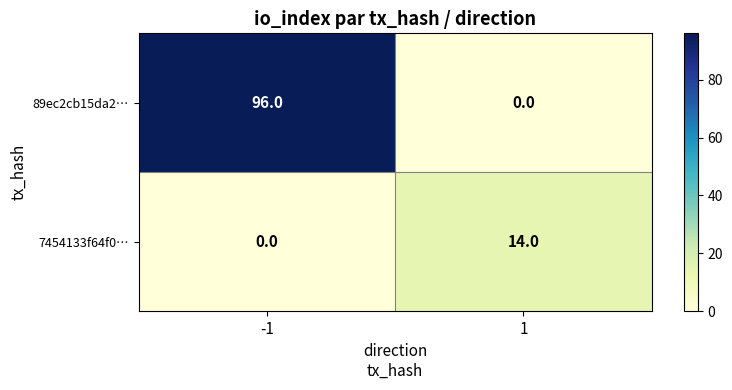

What is the maximum value for 89ec2cb15da2…?

96